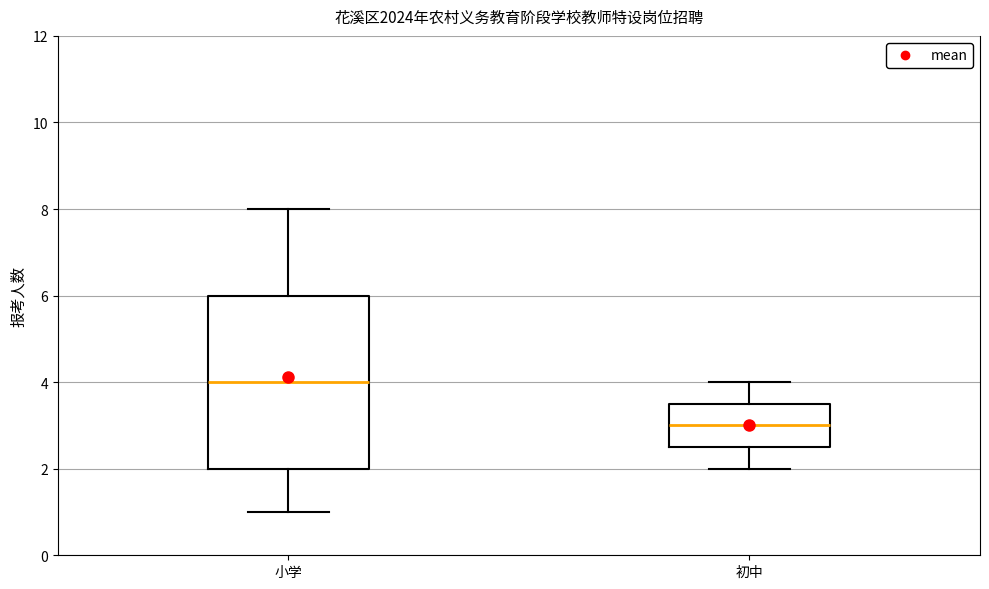

Which box has the lowest median line?

初中